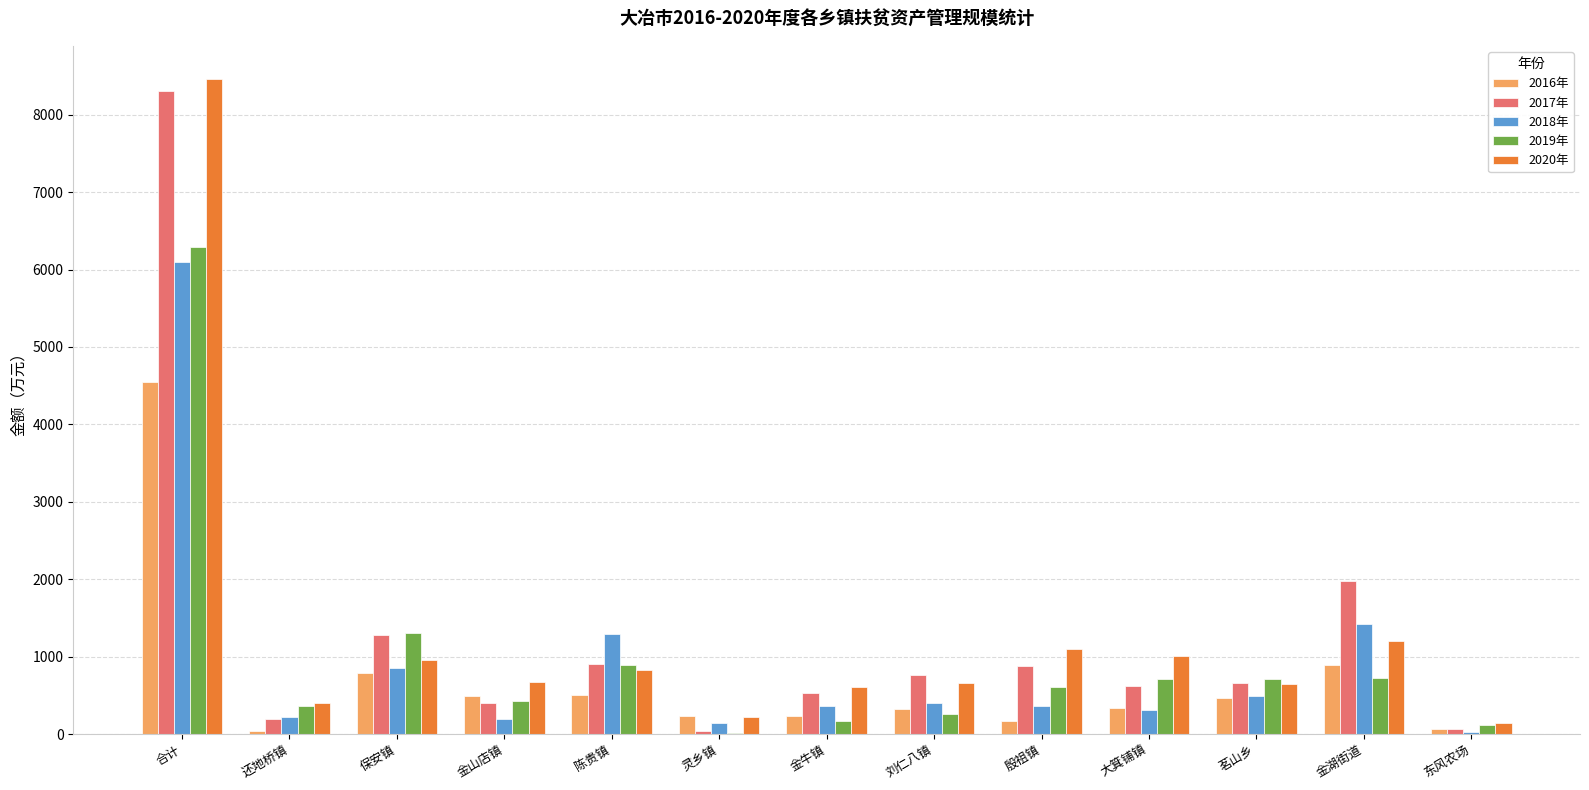

What are all the series names shown in the legend?

2016年, 2017年, 2018年, 2019年, 2020年